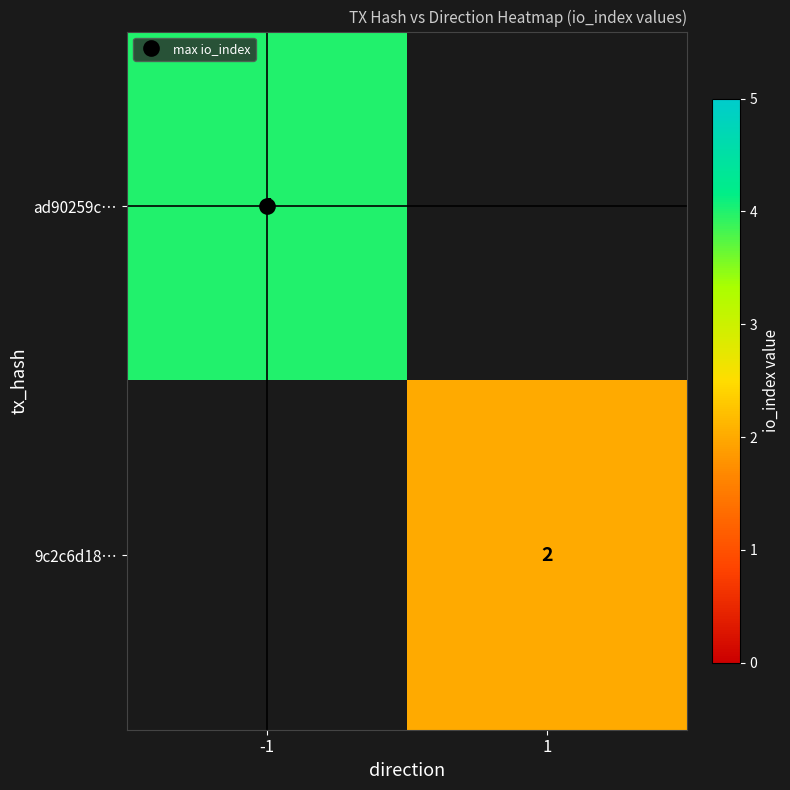

What is the lowest value of the ad90259c… series?

4.0